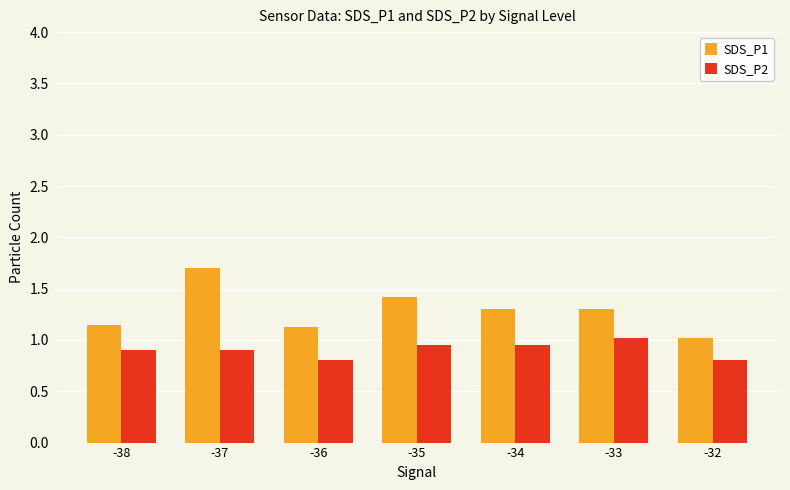

How many groups of bars are there?

7